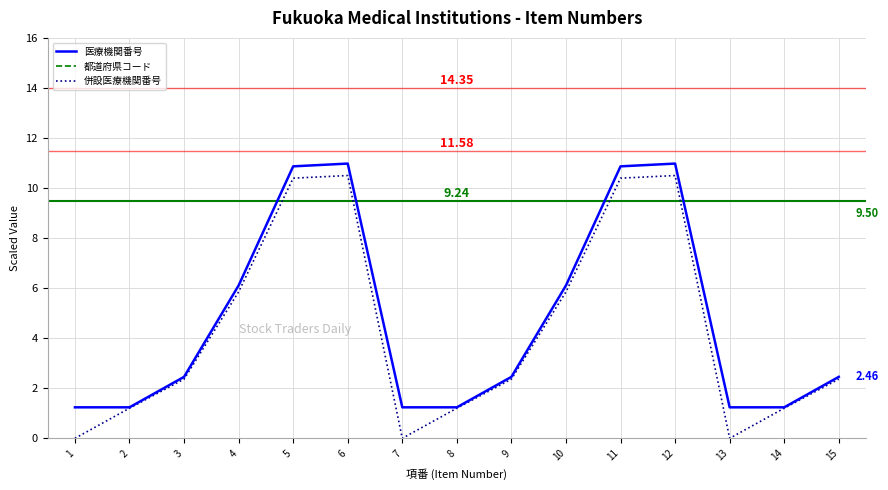

Reading left to right, what are all the values shown in this chart?

医療機関番号: 1=1.2	2=1.2	3=2.5	4=6.1	5=10.9	6=11.0	7=1.2	8=1.2	9=2.5	10=6.1	11=10.9	12=11.0	13=1.2	14=1.2	15=2.5
都道府県コード: 1=9.5	2=9.5	3=9.5	4=9.5	5=9.5	6=9.5	7=9.5	8=9.5	9=9.5	10=9.5	11=9.5	12=9.5	13=9.5	14=9.5	15=9.5
併設医療機関番号: 1=0.0	2=1.2	3=2.4	4=5.9	5=10.4	6=10.5	7=0.0	8=1.2	9=2.4	10=5.9	11=10.4	12=10.5	13=0.0	14=1.2	15=2.4